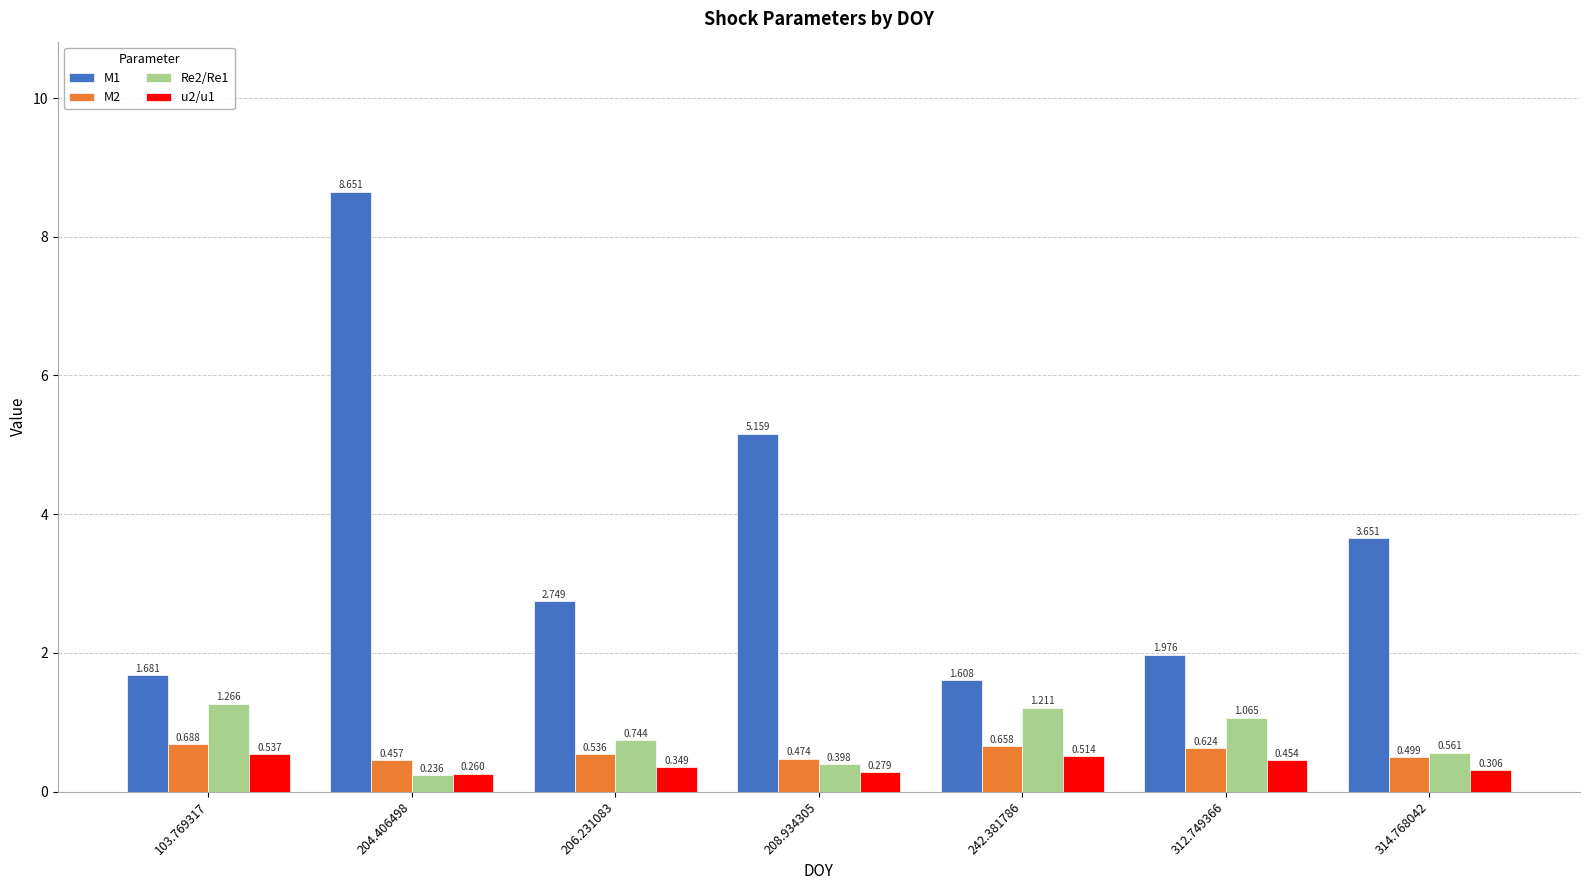

List the labels in order of u2/u1 value, largest first.

103.769317, 242.381786, 312.749366, 206.231083, 314.768042, 208.934305, 204.406498